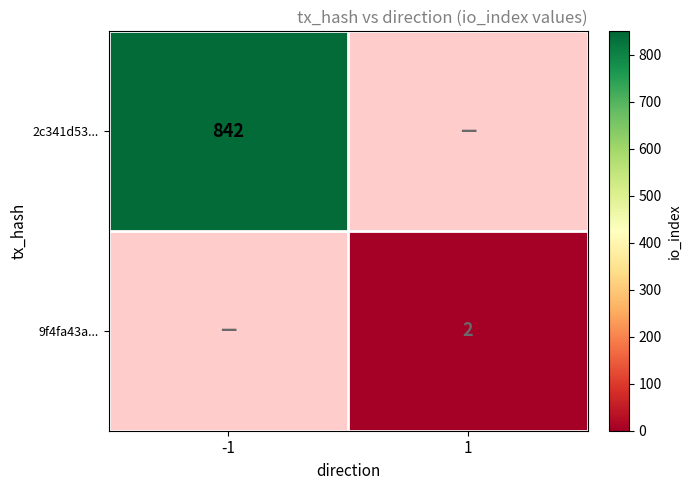

Which category has the highest value across all series?

-1